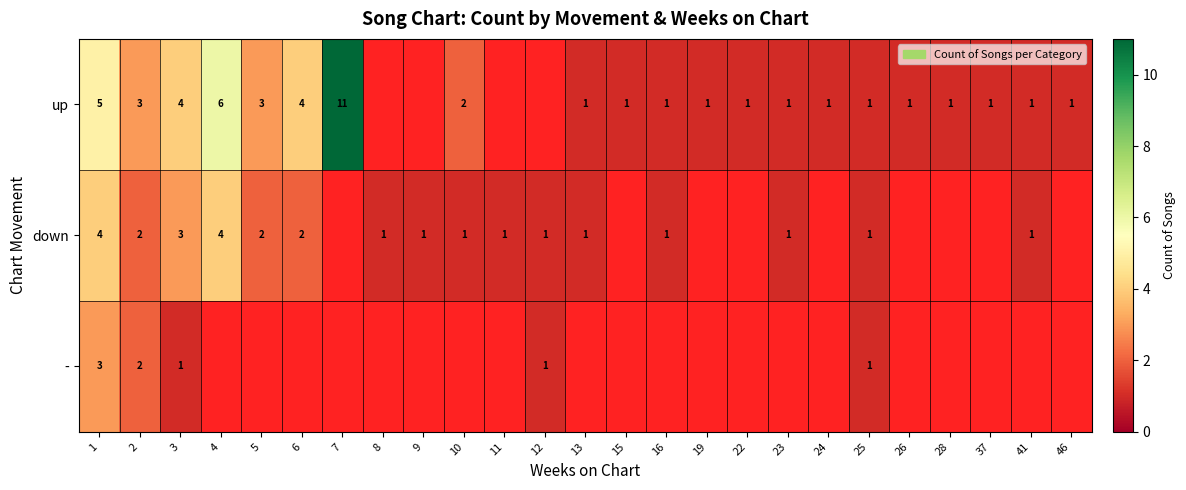

True or false: down has a value of 4 at 4.

True